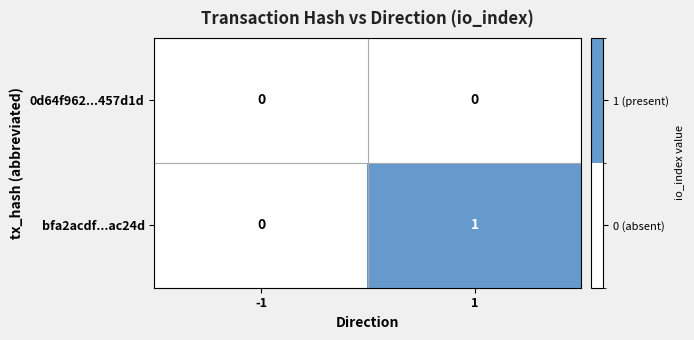

At which category is the sum across all series the highest?

1